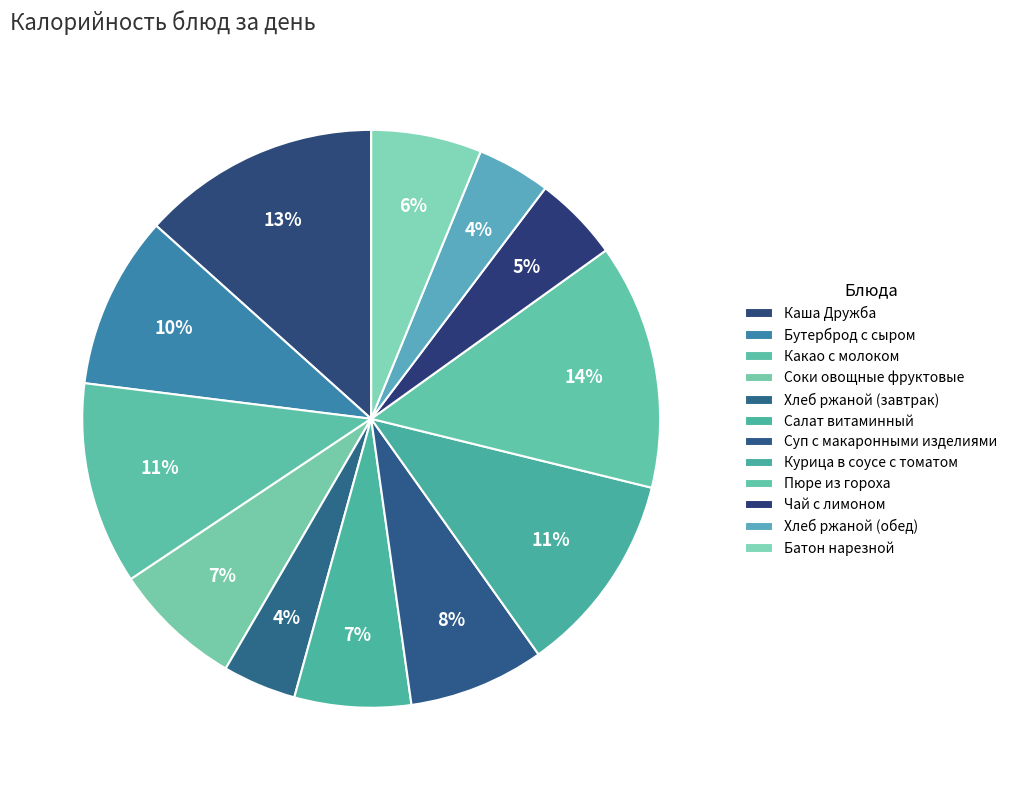

How many slices are in this pie chart?

12